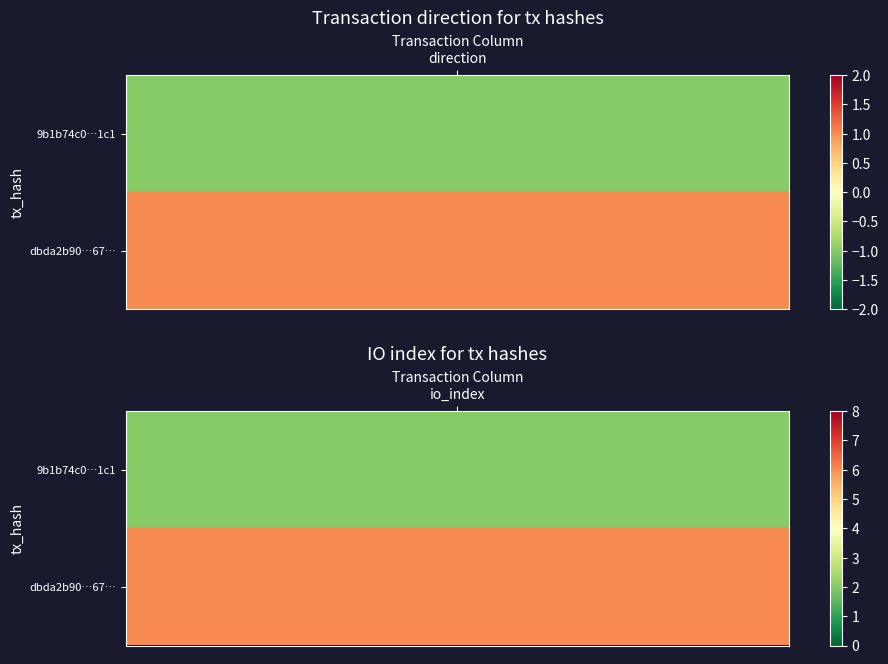

What is the maximum value shown in the chart?

6